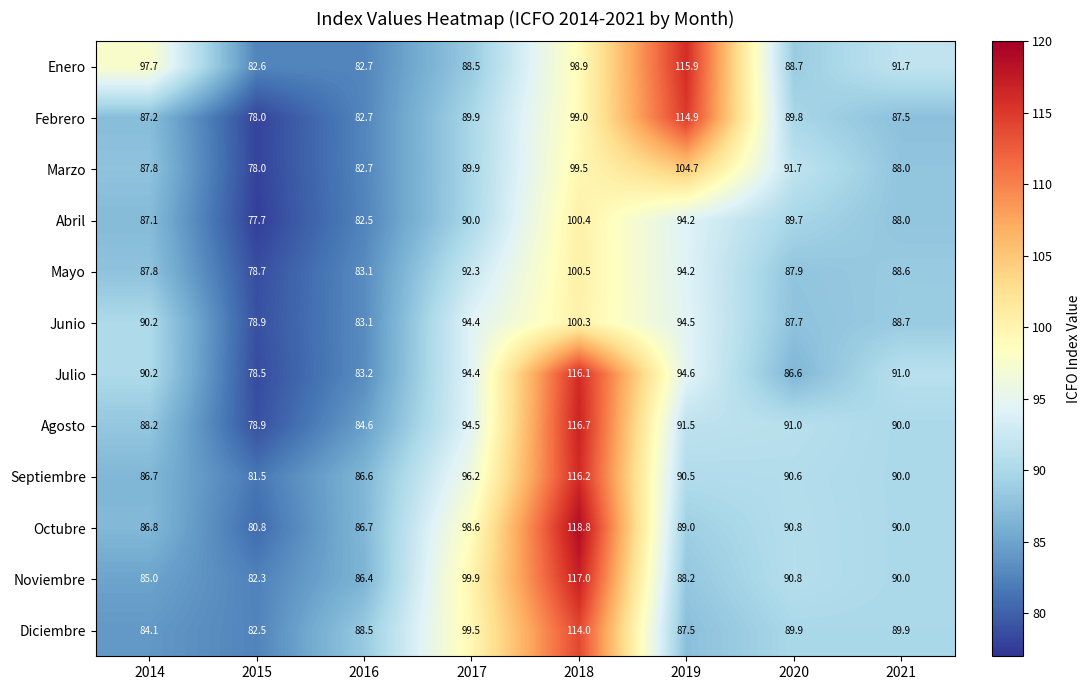

Rank the categories by Marzo value from highest to lowest.

2019, 2018, 2020, 2017, 2021, 2014, 2016, 2015